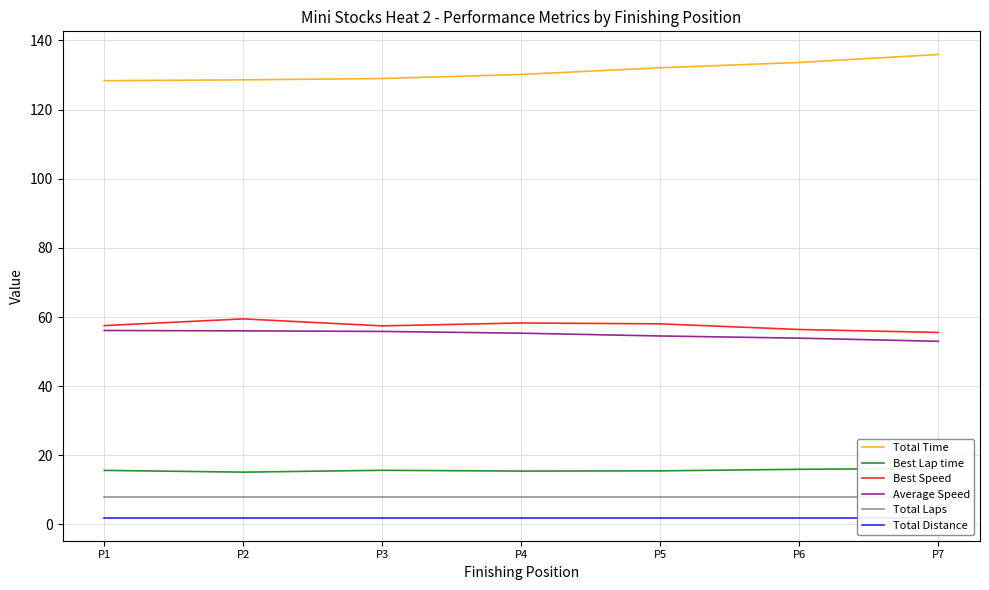

The Average Speed series shows 79.9 at P1. True or false?

False